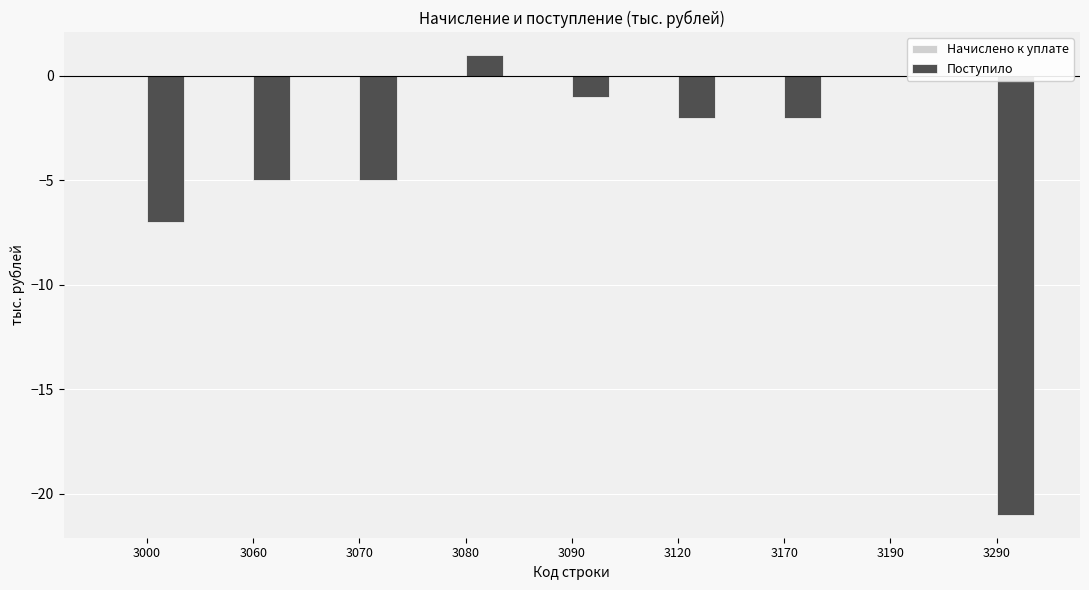

What is the change in value from 3090 to 3190?

+1